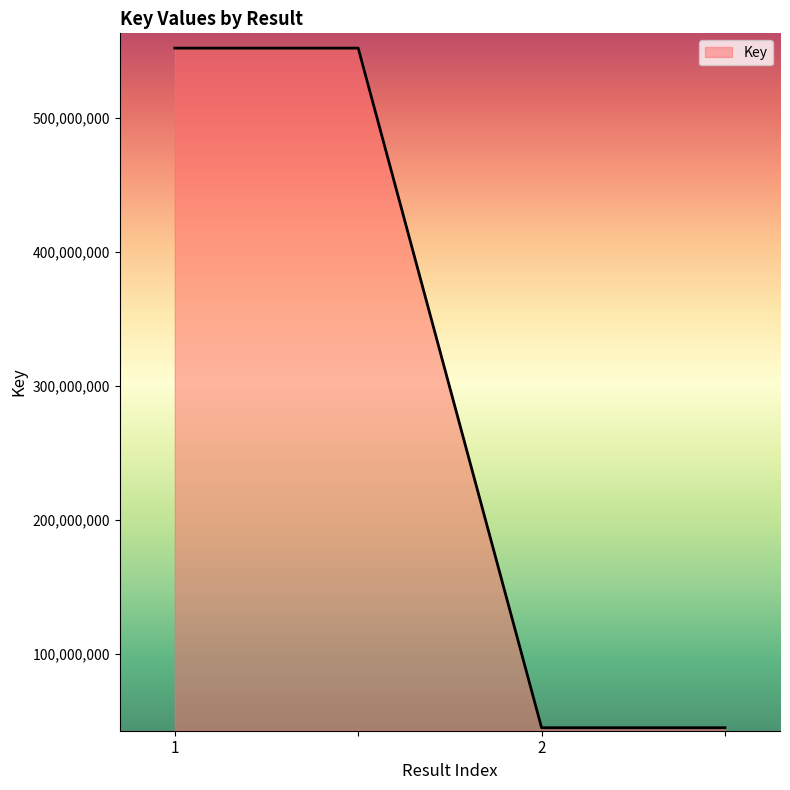

What is the minimum value shown in the chart?

44695299